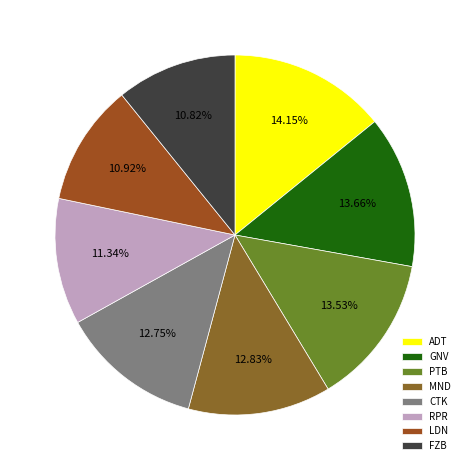

True or false: MND accounts for 1% of the total.

False